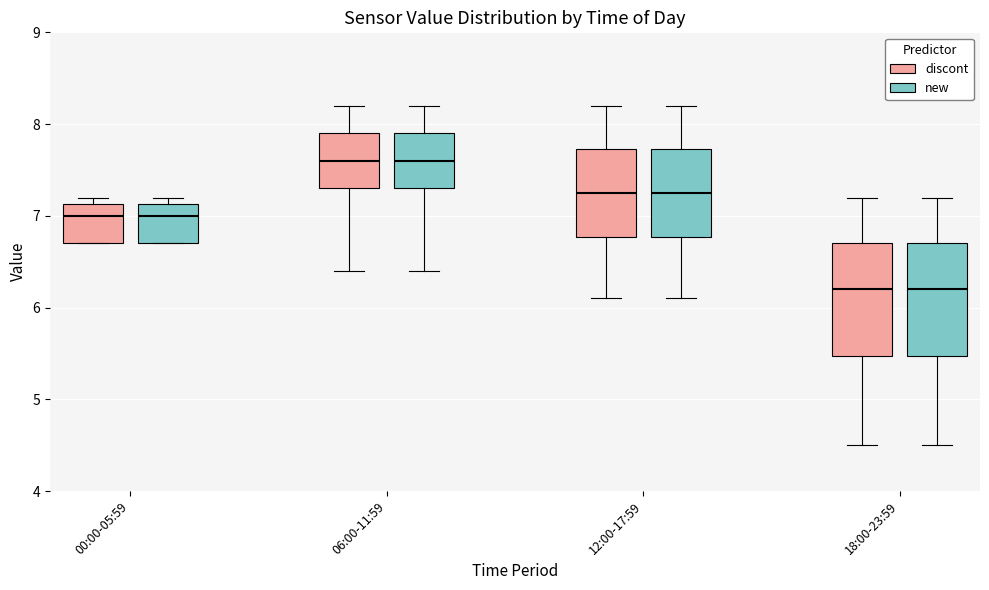

Where does the median line of the box for 12:00-17:59 (discont) sit on the y-axis? The values are not printed on the chart, so give them approximately, as read against the axis.

7.3